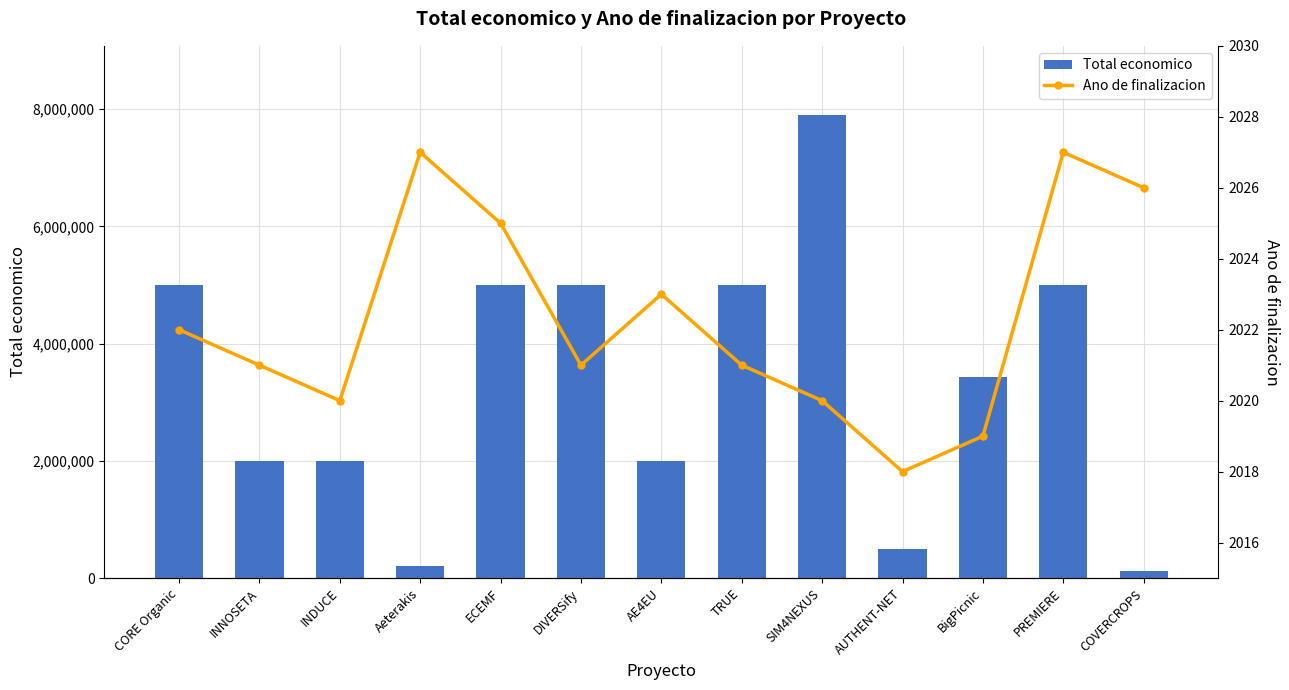

What position from the right is CORE Organic?

13